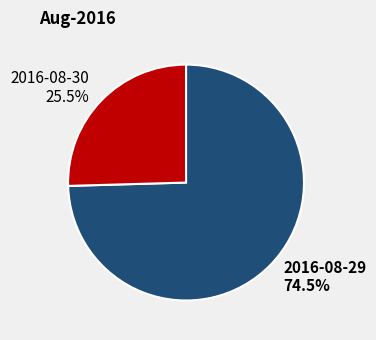

Which slice represents more than half of the pie?

2016-08-29